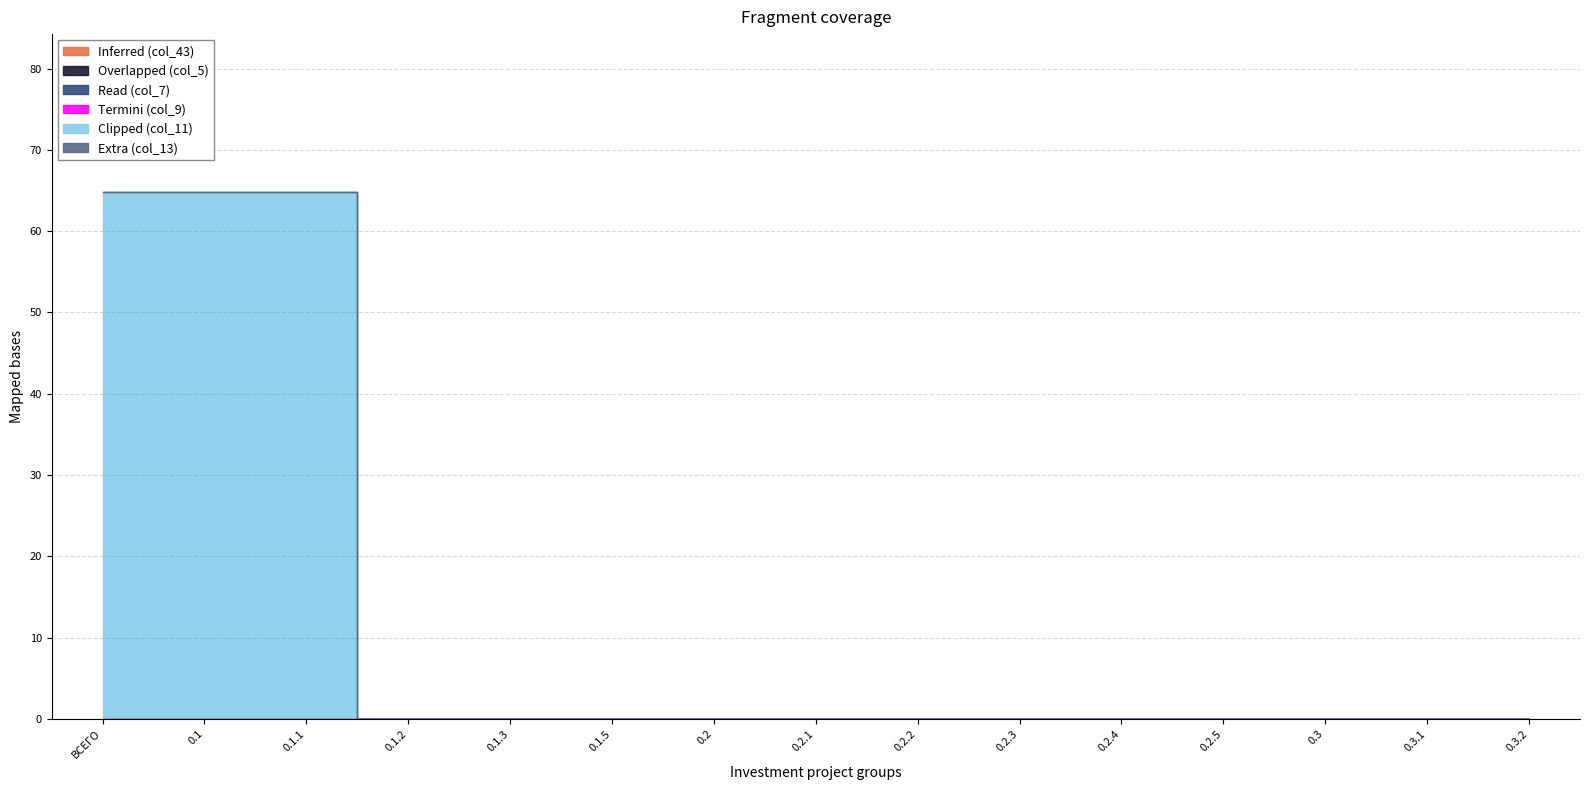

Rank the series by their maximum value, from highest to lowest.

Clipped (col_11), Inferred (col_43), Overlapped (col_5), Read (col_7), Termini (col_9), Extra (col_13)